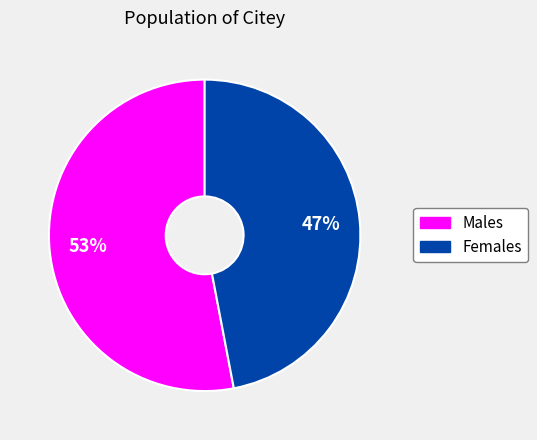

To the nearest percent, what is the difference between the largest and smallest slice percentages?

6%